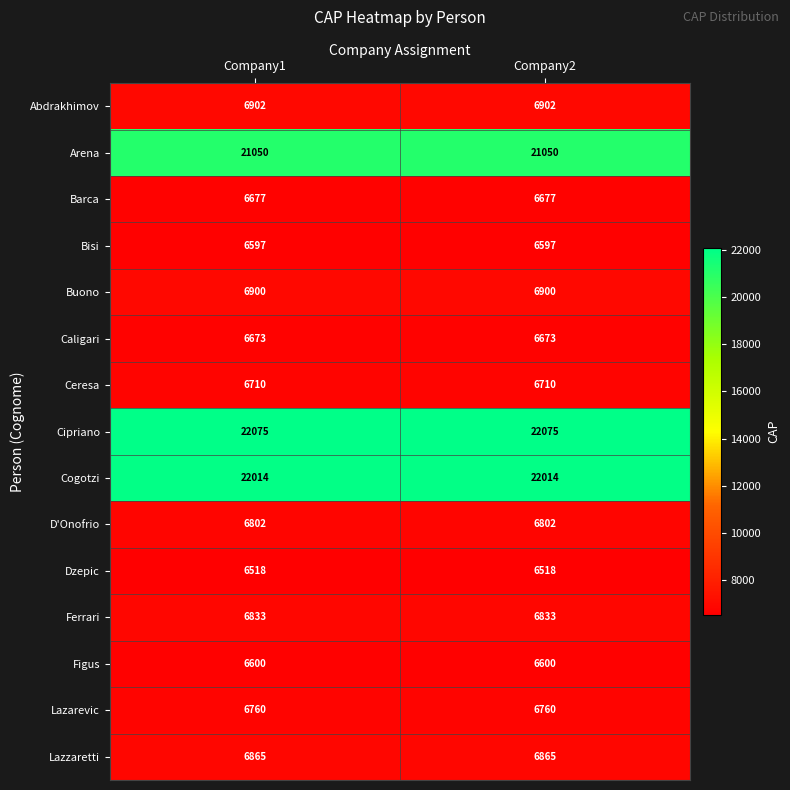

The Dzepic series shows 2039 at Company1. True or false?

False